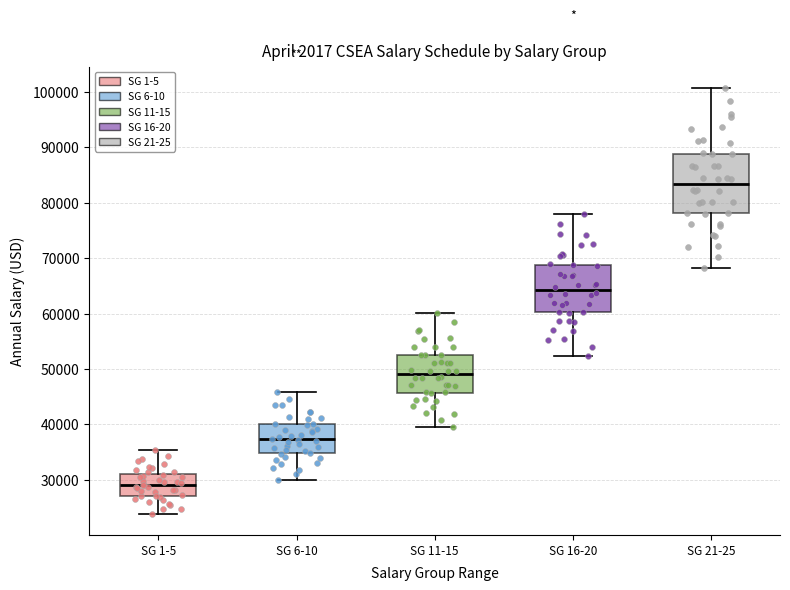

Reading left to right, read every box against the y-axis: the position of its median line, the range the box covers, and the ends of its whiskers. The values are not printed on the chart, so give them approximately, as read against the axis.

SG 1-5: median 29000, box 27000 to 31000, whiskers 24000 to 35000
SG 6-10: median 37000, box 35000 to 40000, whiskers 30000 to 46000
SG 11-15: median 49000, box 46000 to 53000, whiskers 40000 to 60000
SG 16-20: median 64000, box 60000 to 69000, whiskers 52000 to 78000
SG 21-25: median 83000, box 78000 to 89000, whiskers 68000 to 101000